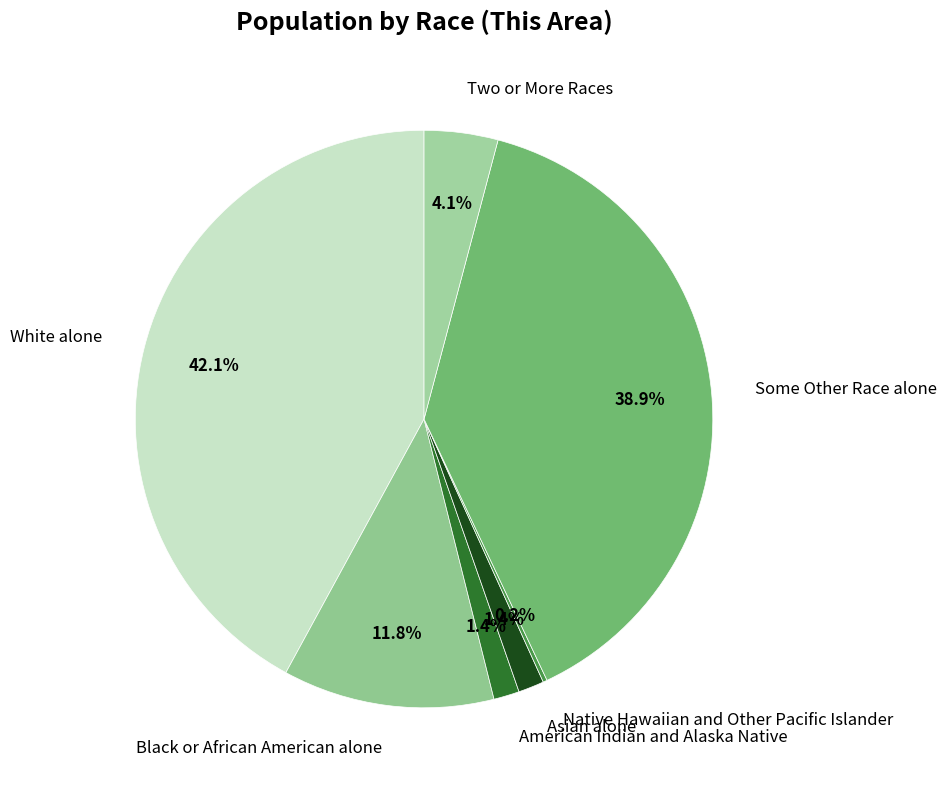

Which category has the biggest portion of the pie?

White alone